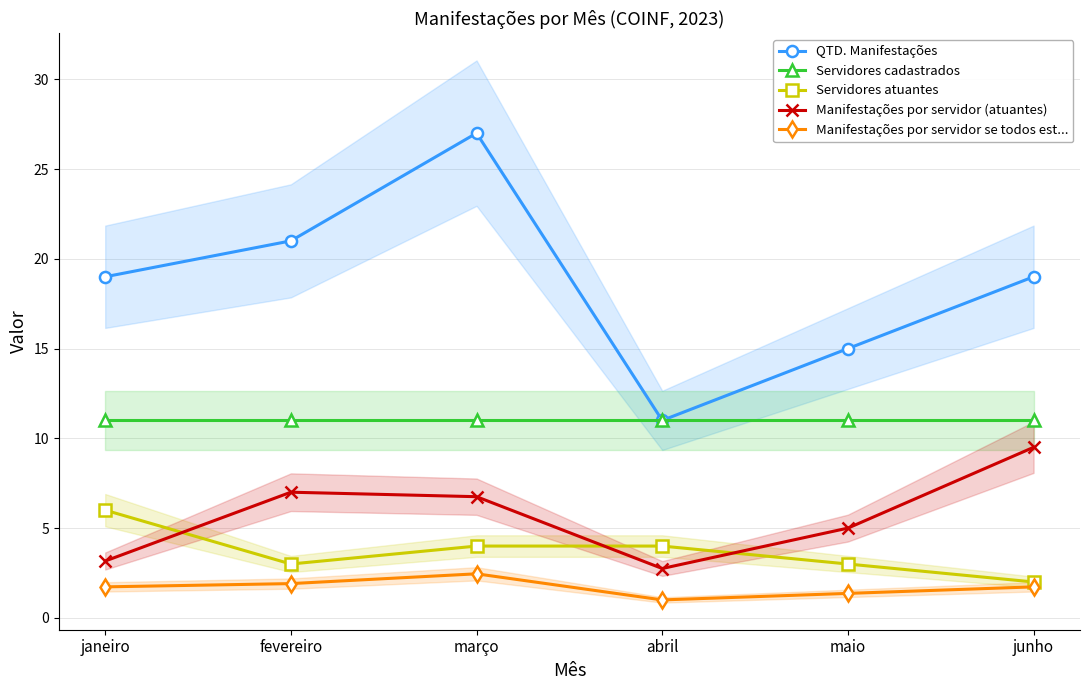

Reading left to right, transcribe all the data shown in this chart.

QTD. Manifestações: 19.0	21.0	27.0	11.0	15.0	19.0
Servidores cadastrados: 11.0	11.0	11.0	11.0	11.0	11.0
Servidores atuantes: 6.0	3.0	4.0	4.0	3.0	2.0
Manifestações por servidor (atuantes): 3.2	7.0	6.8	2.8	5.0	9.5
Manifestações por servidor se todos est...: 1.7	1.9	2.5	1.0	1.4	1.7